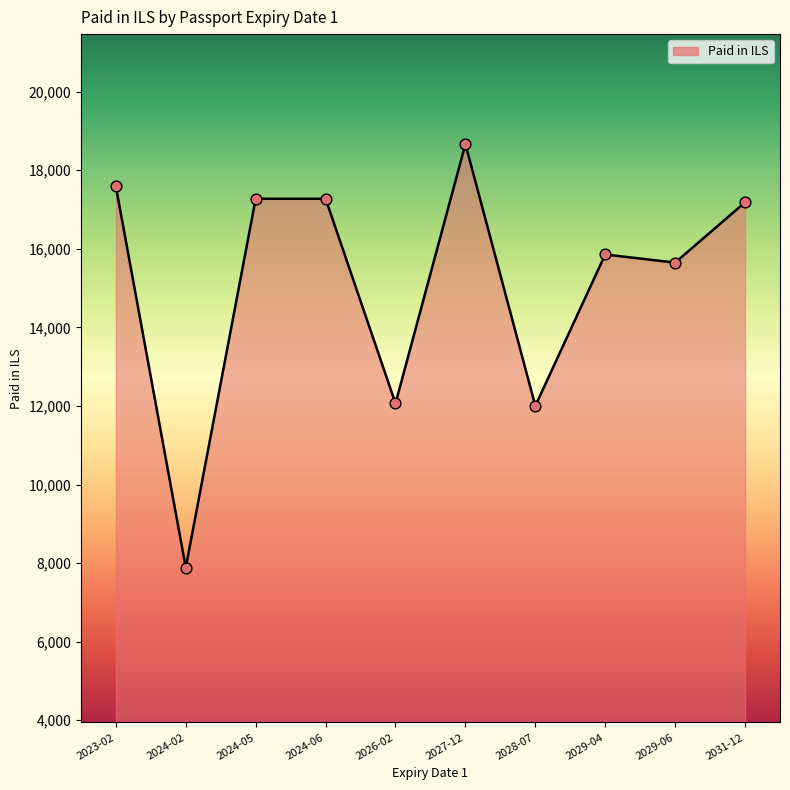

Approximately how many times larger is the value at 2024-02 compared to 2026-02?

0.7